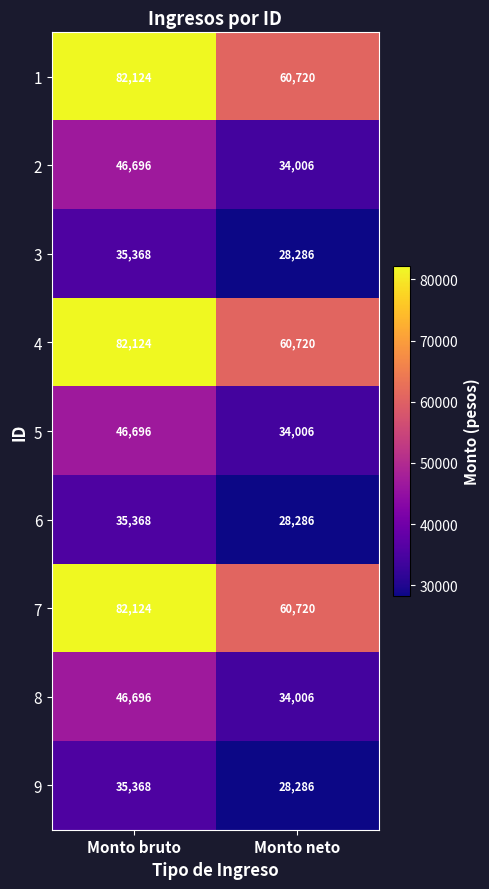

True or false: 2 has a value of 81934 at Monto bruto.

False